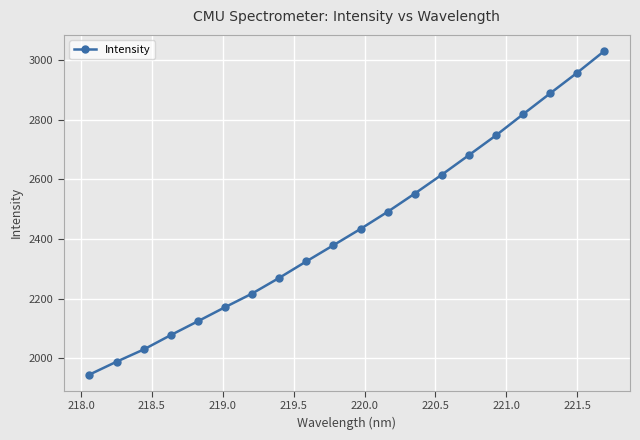

What is the difference between the maximum and minimum values?

1084.5